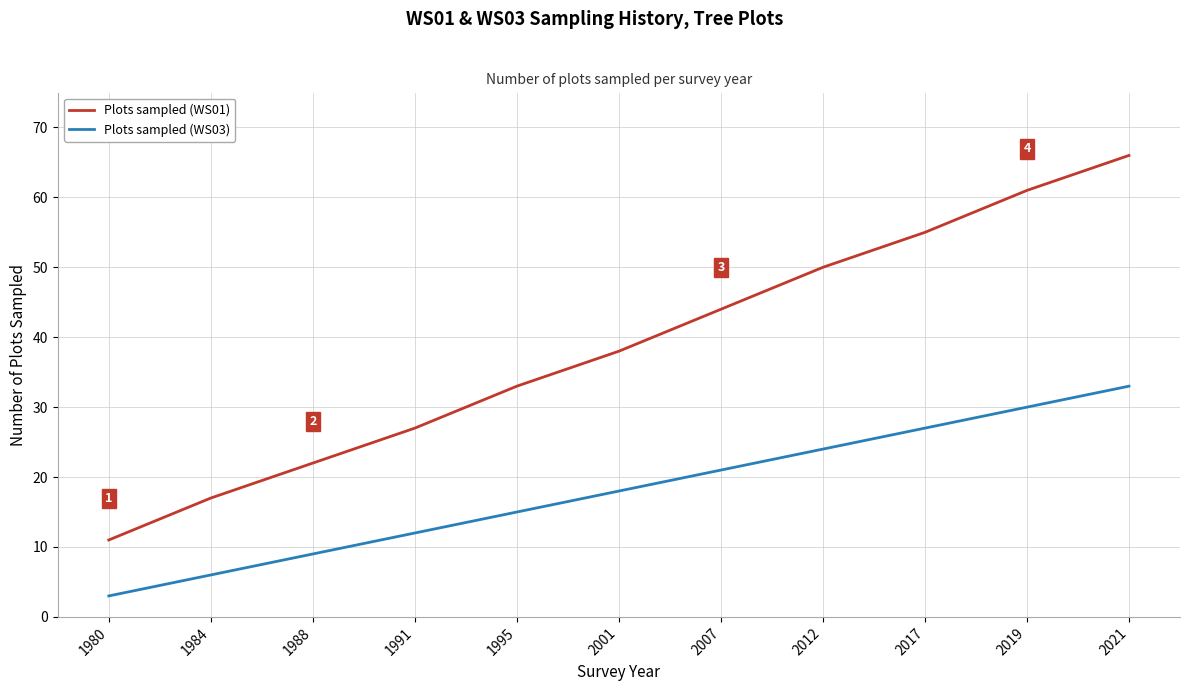

Which series has the largest total across all categories?

Plots sampled (WS01)